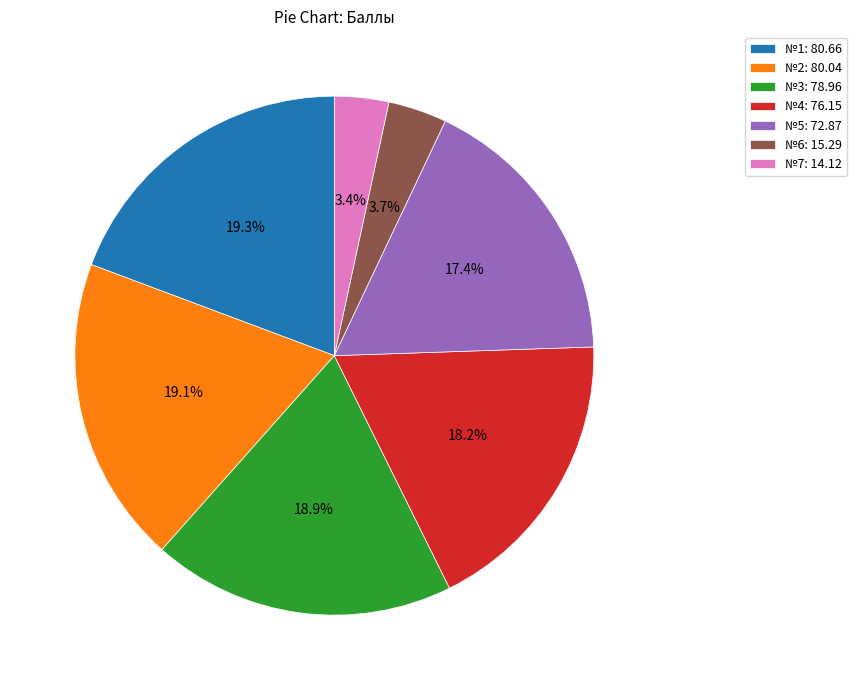

How much of the chart is everything except №6: 15.29?

96.3%